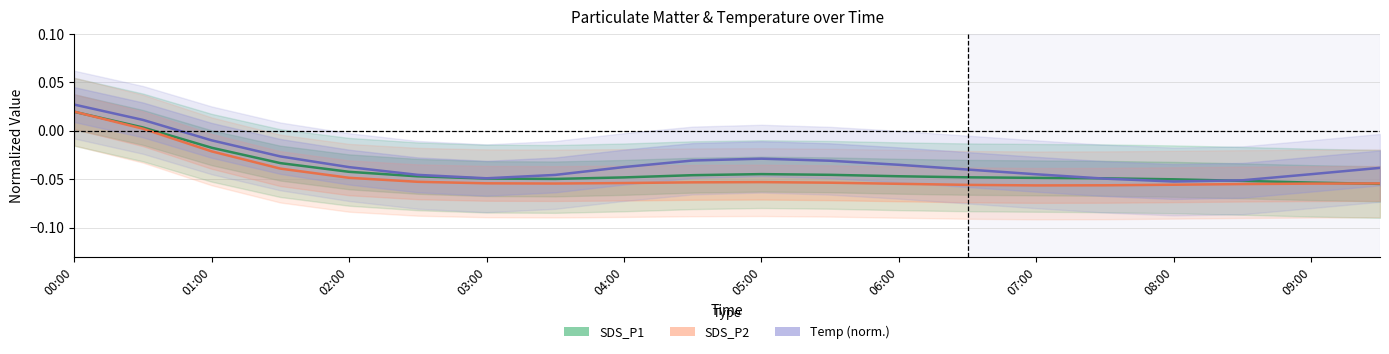

How many times do Temp (norm.) and SDS_P1 cross each other?

2